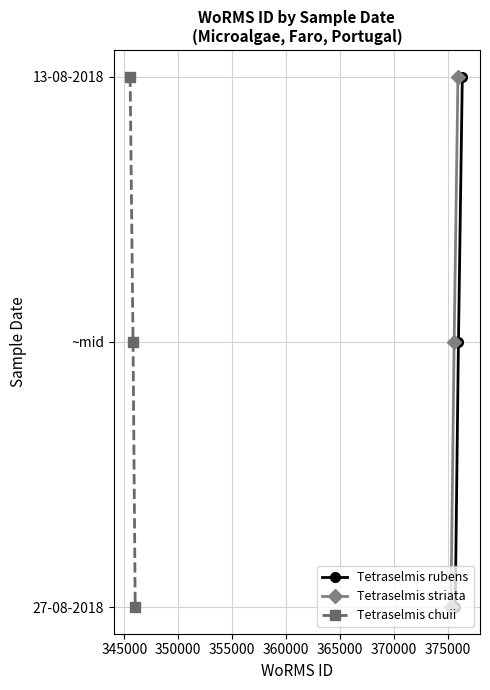

What are all the series names shown in the legend?

Tetraselmis rubens, Tetraselmis striata, Tetraselmis chuii